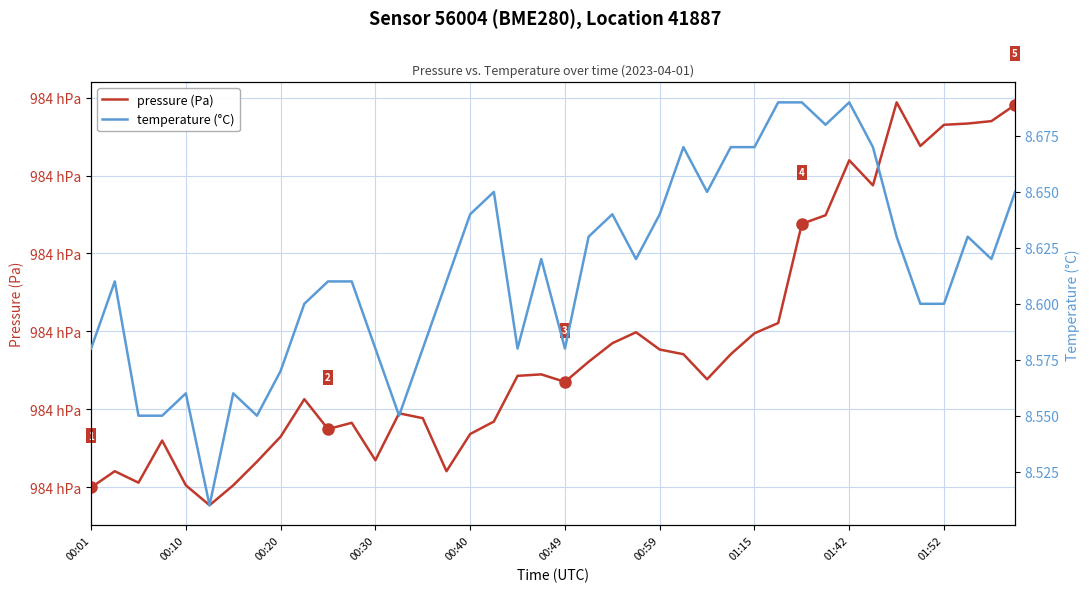

True or false: pressure (Pa) has more than 1 points higher than both neighbors.

True